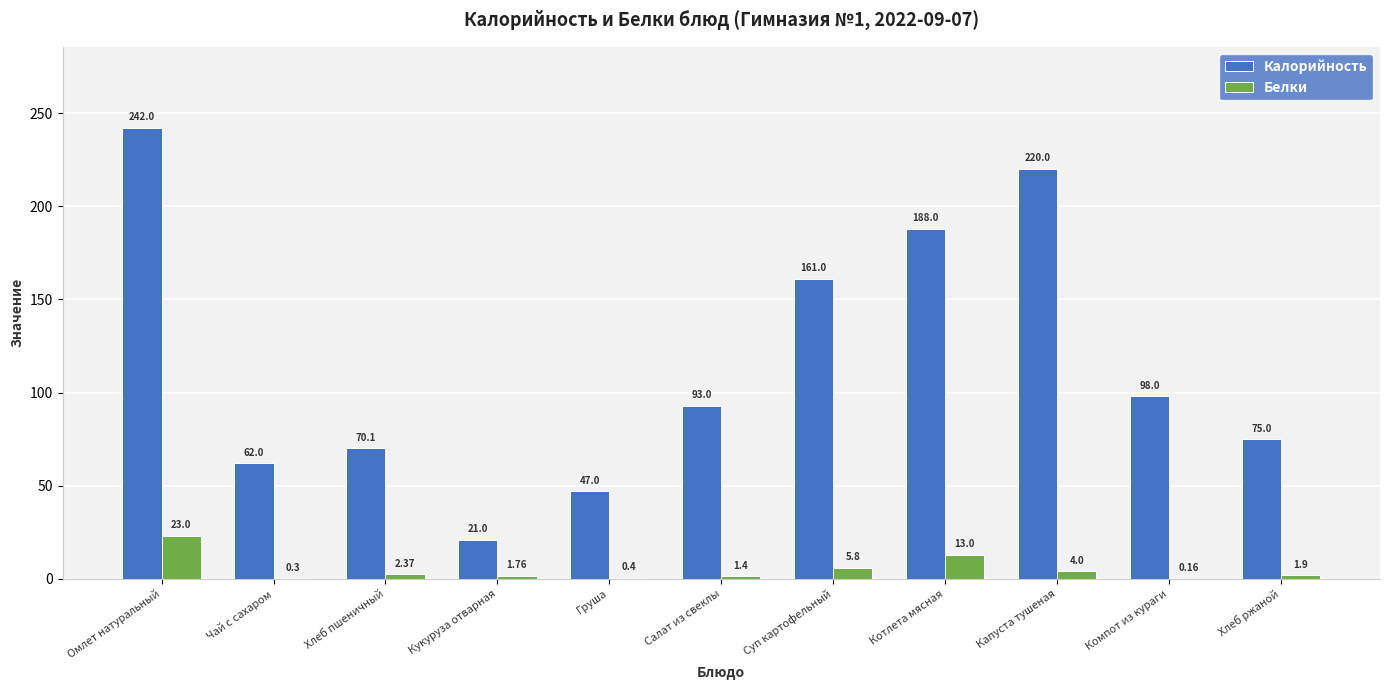

Which series changed the most between Груша and Хлеб ржаной?

Калорийность